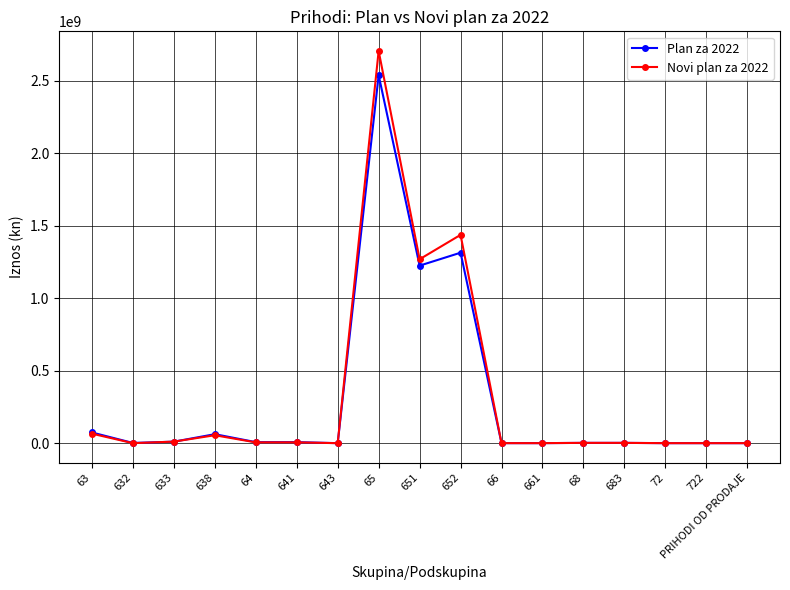

The Novi plan za 2022 series shows 201000 at 66. True or false?

True